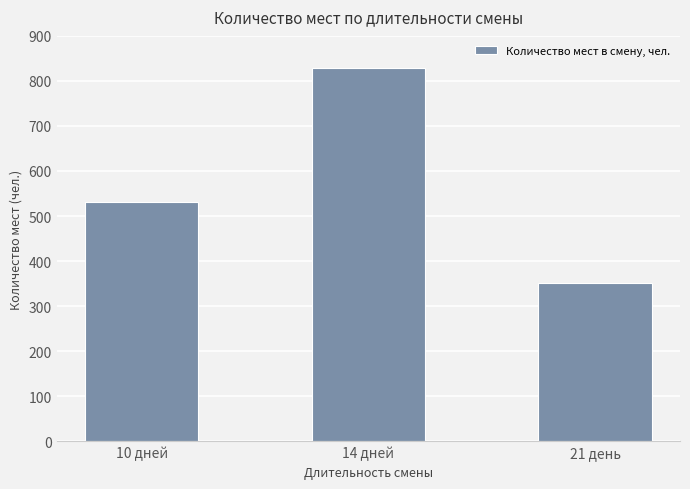

What is the difference between the second highest and minimum values?

181